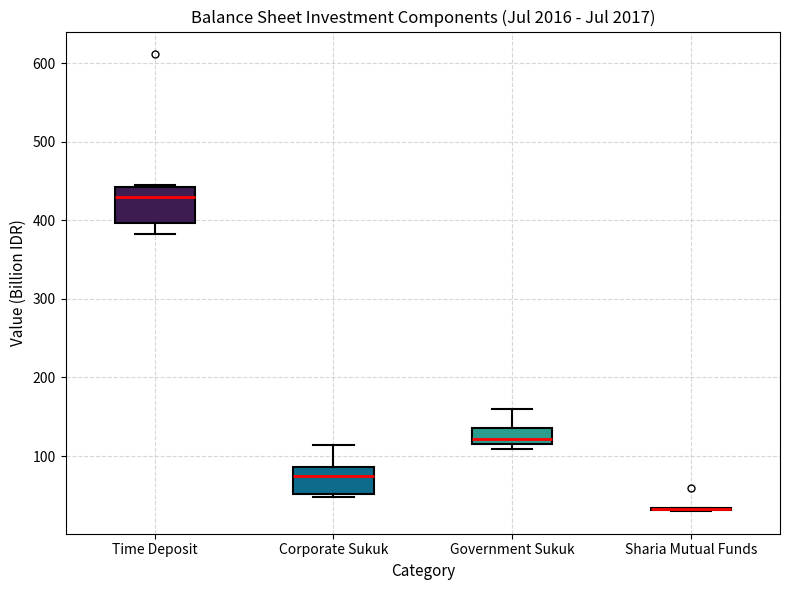

Reading left to right, read every box against the y-axis: the position of its median line, the range the box covers, and the ends of its whiskers. The values are not printed on the chart, so give them approximately, as read against the axis.

Time Deposit: median 430, box 400 to 440, whiskers 380 to 450
Corporate Sukuk: median 70, box 50 to 90, whiskers 50 (just below the box's lower edge) to 110
Government Sukuk: median 120, box 110 to 140, whiskers 110 (just below the box's lower edge) to 160
Sharia Mutual Funds: box collapsed to a line at 30, whiskers 30 to 30